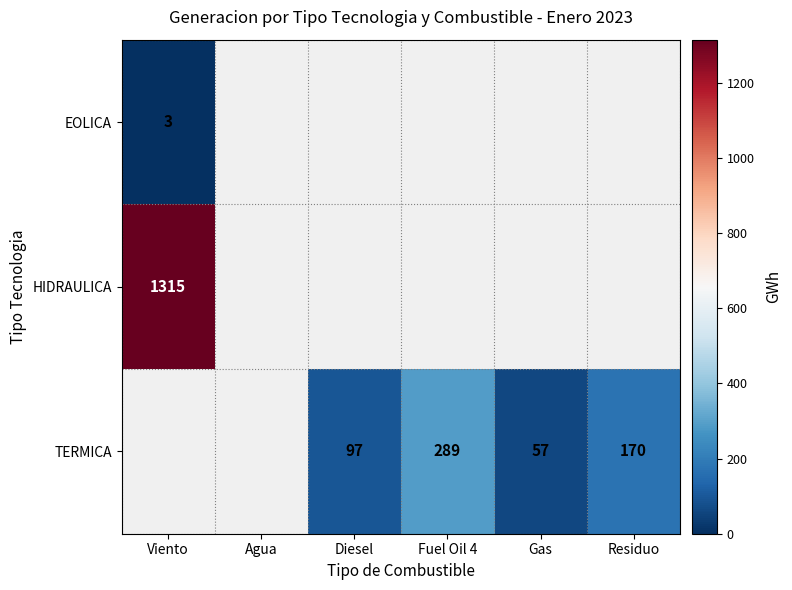

How many distinct data groups are displayed?

3